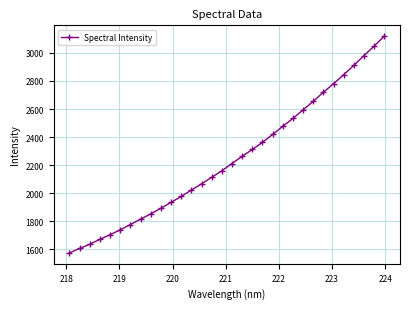

What is the difference between the second highest and second lowest values?

1442.7